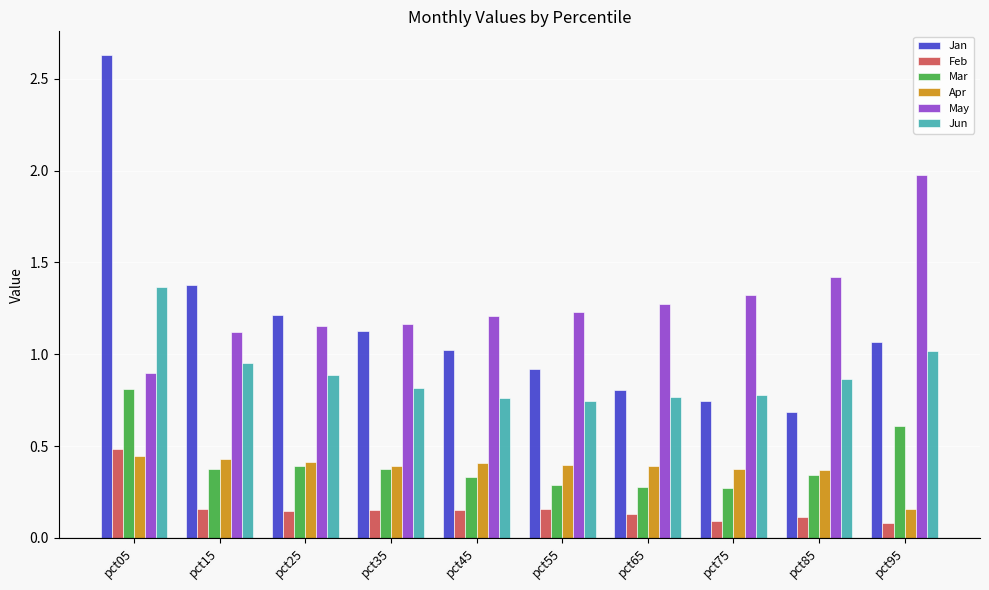

Is the value of Jun at pct35 greater than the value of Mar at pct35?

Yes